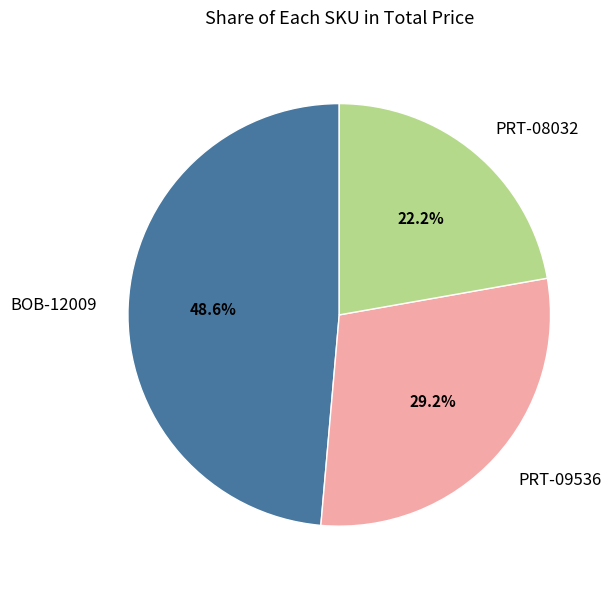

Approximately how many times larger is the value at PRT-09536 compared to BOB-12009?

0.6